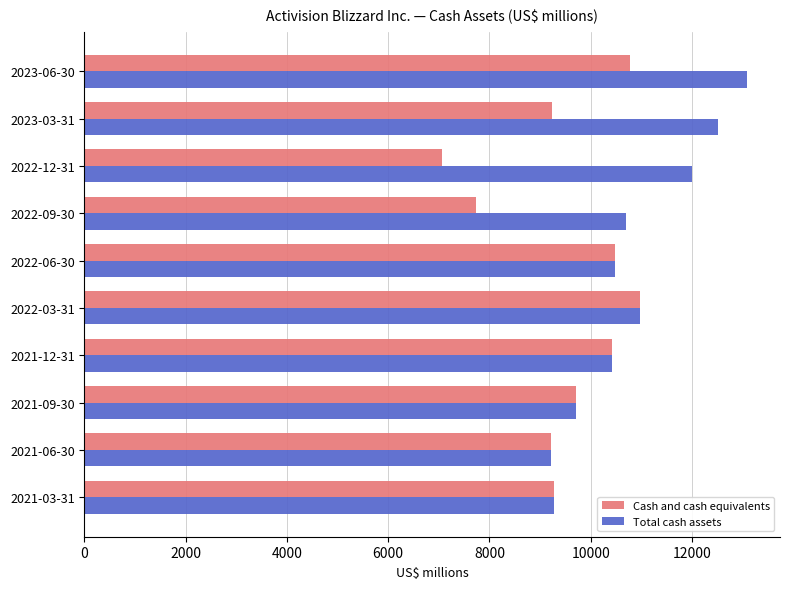

What is the difference between the maximum and minimum values in the Cash and cash equivalents series?

3907